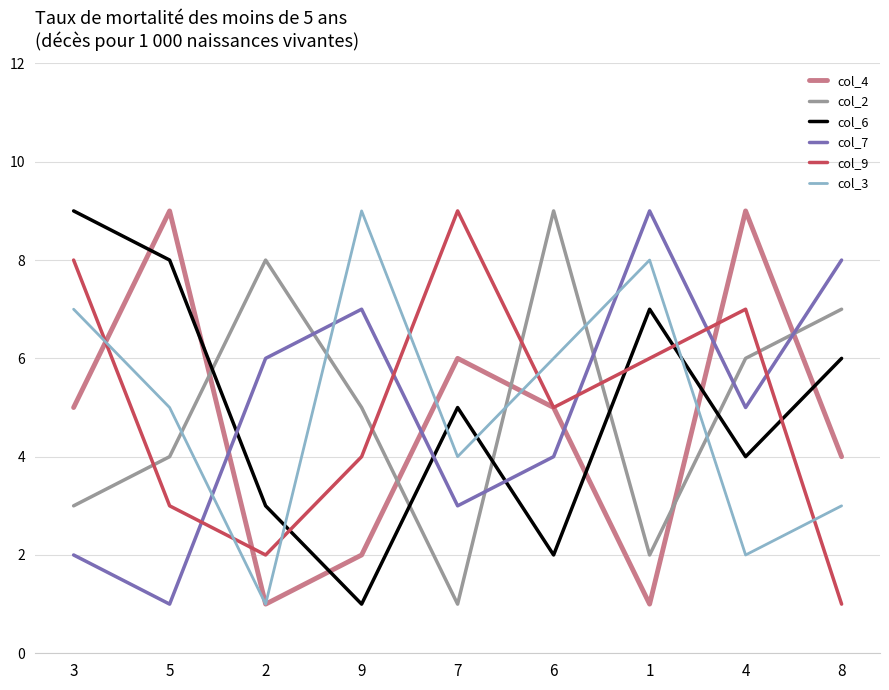

Reading left to right, extract all data points from this chart.

col_4: 3=5	5=9	2=1	9=2	7=6	6=5	1=1	4=9	8=4
col_2: 3=3	5=4	2=8	9=5	7=1	6=9	1=2	4=6	8=7
col_6: 3=9	5=8	2=3	9=1	7=5	6=2	1=7	4=4	8=6
col_7: 3=2	5=1	2=6	9=7	7=3	6=4	1=9	4=5	8=8
col_9: 3=8	5=3	2=2	9=4	7=9	6=5	1=6	4=7	8=1
col_3: 3=7	5=5	2=1	9=9	7=4	6=6	1=8	4=2	8=3